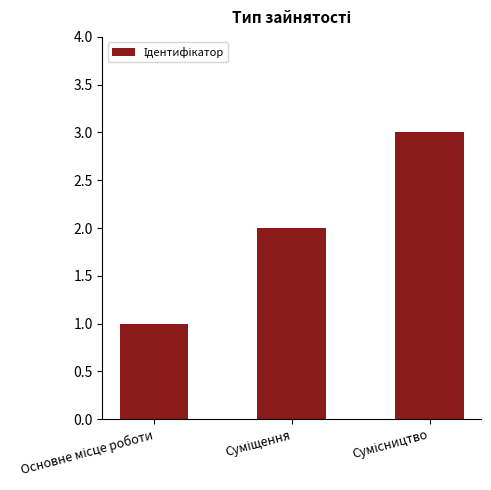

What is the sum of all values?

6